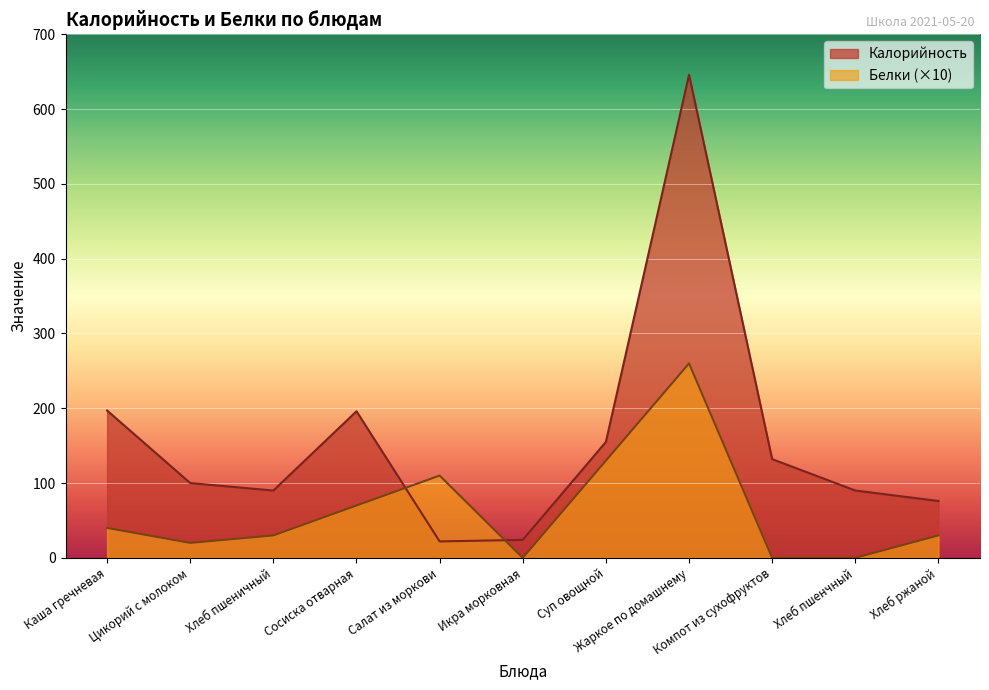

Which series has the widest spread of values?

Калорийность